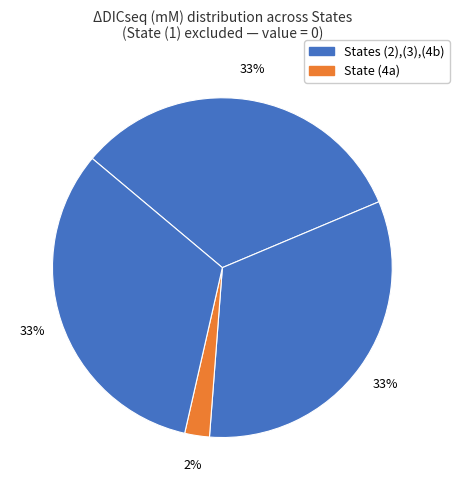

How many segments does this pie chart have?

4